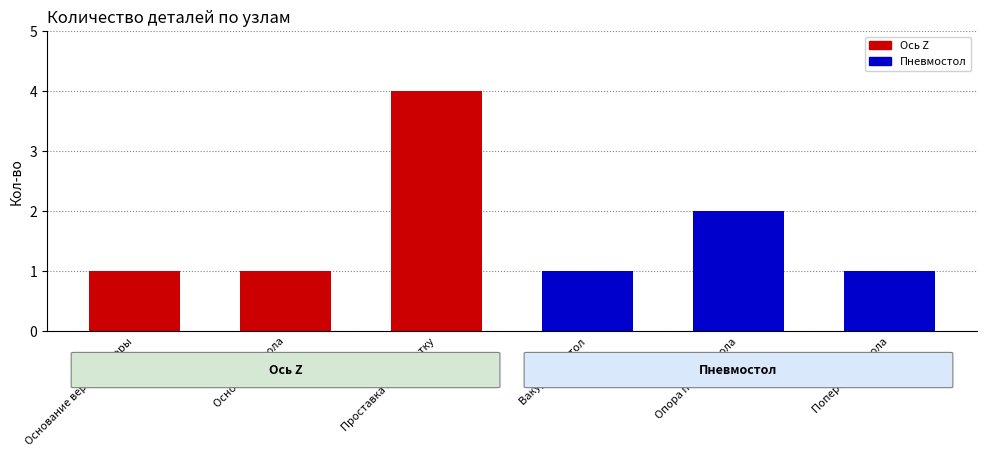

What position from the right is Поперечина стола?

1